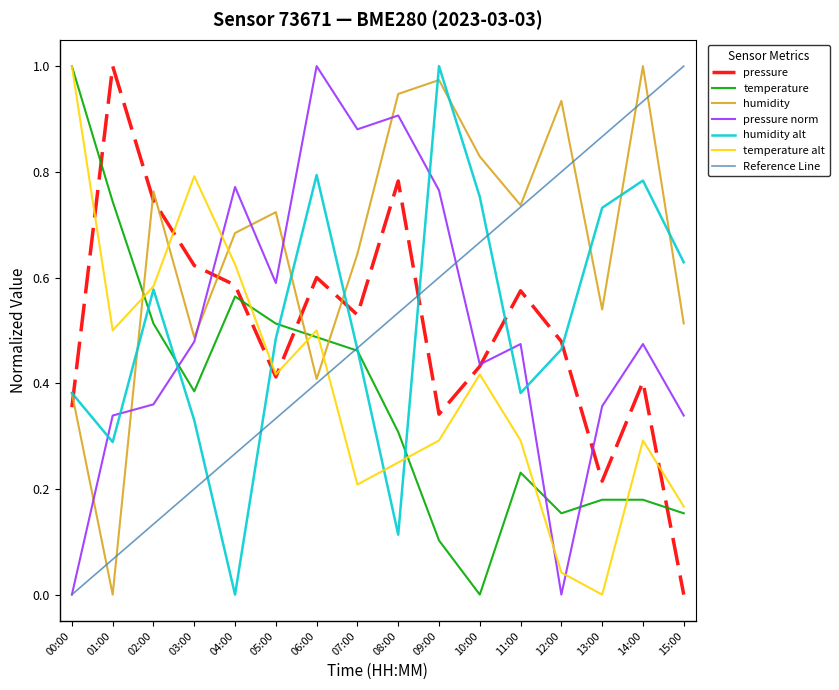

Where is pressure_norm nearest to the value 0?

00:00